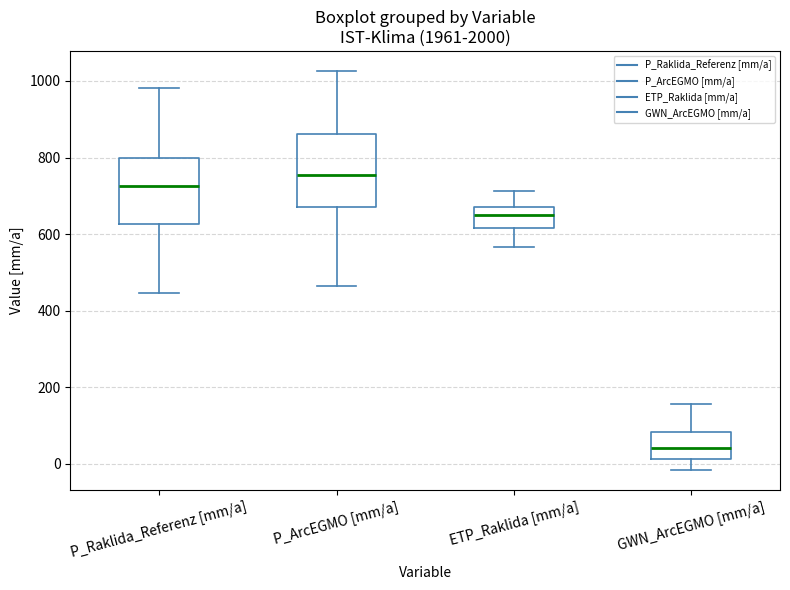

Where is the lower edge of the box for P_Raklida_Referenz [mm/a] on the y-axis? The values are not printed on the chart, so give them approximately, as read against the axis.

620